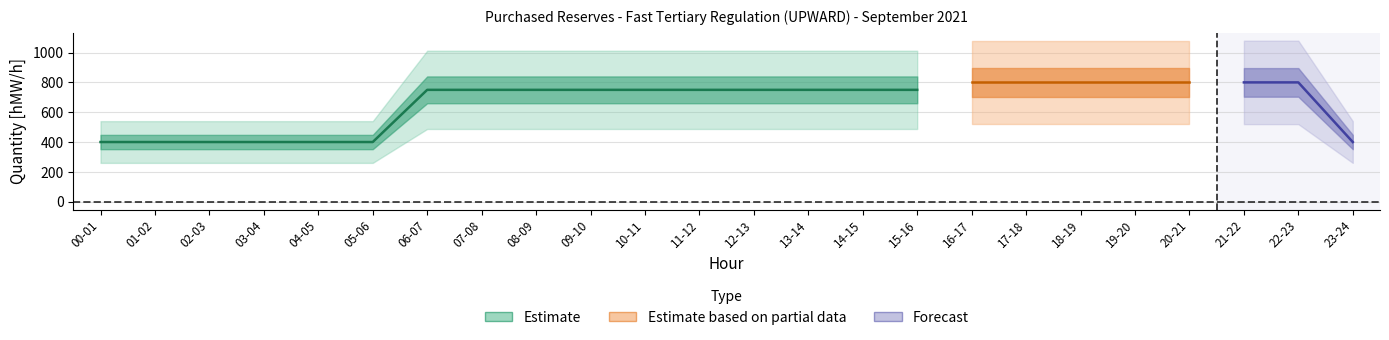

Where is the data nearest to the value 600?

06-07